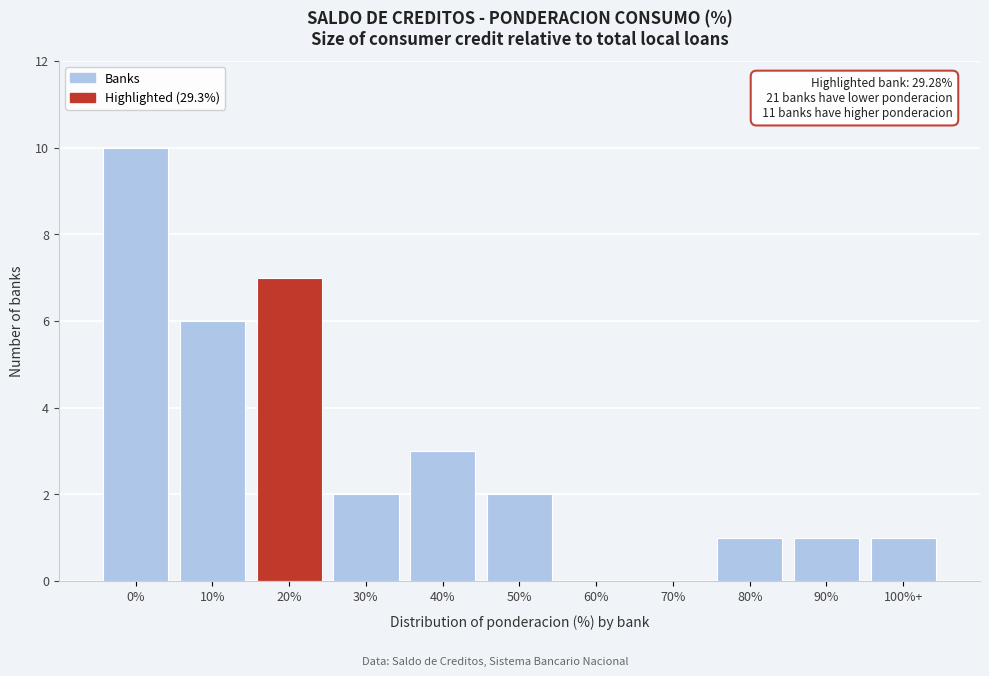

Reading left to right, extract all data points from this chart.

0%=10	10%=6	20%=7	30%=2	40%=3	50%=2	60%=0	70%=0	80%=1	90%=1	100%+=1